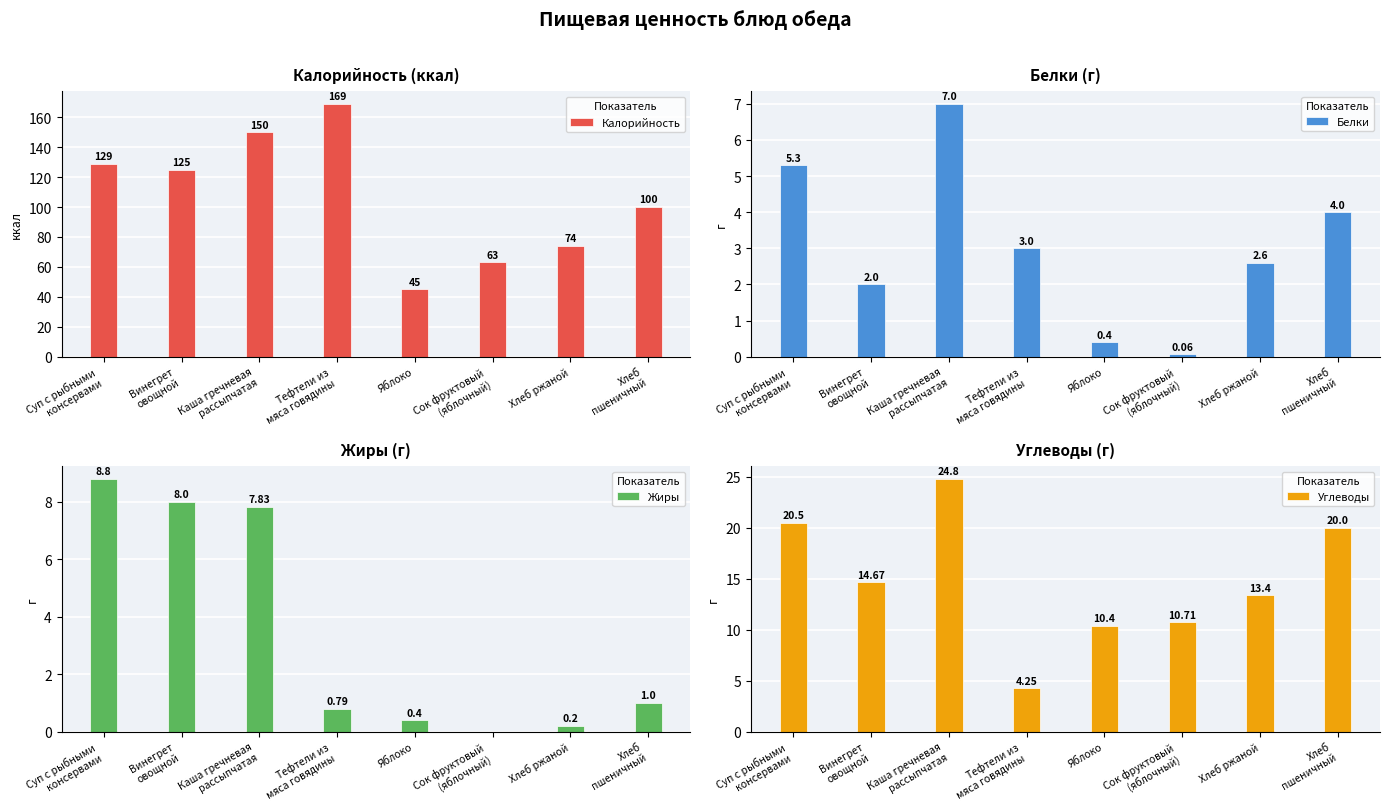

What is the label of the 2nd bar from the right?

Хлеб ржаной